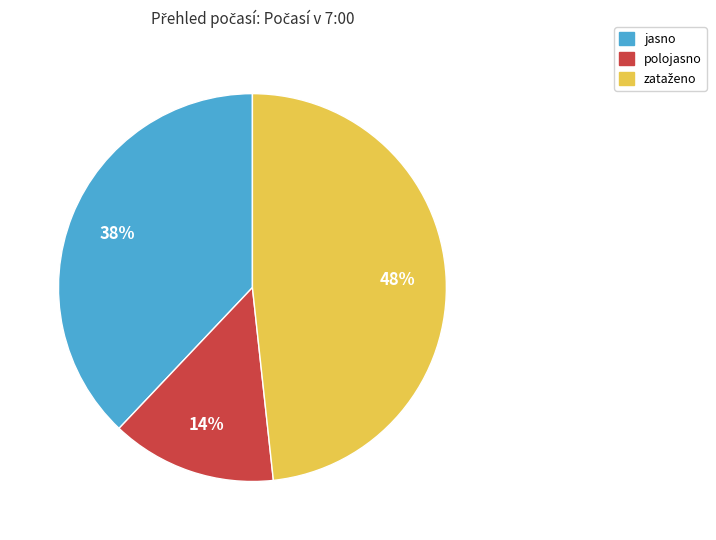

To the nearest percent, what portion does jasno represent?

38%